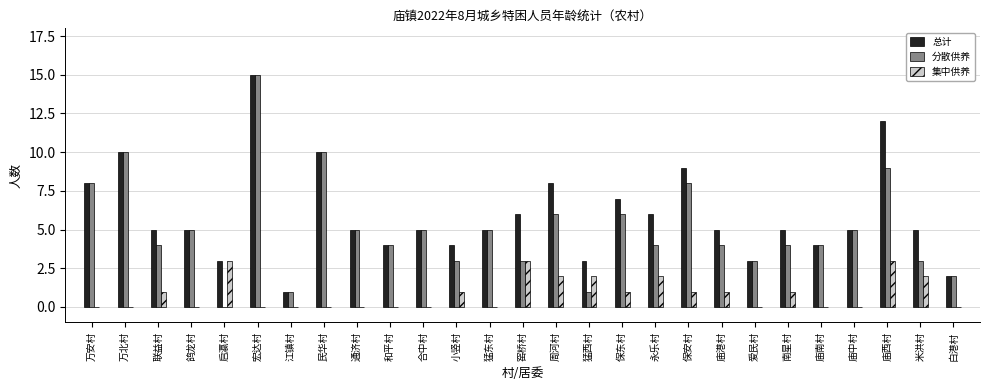

At which category is the sum across all series the highest?

宏达村